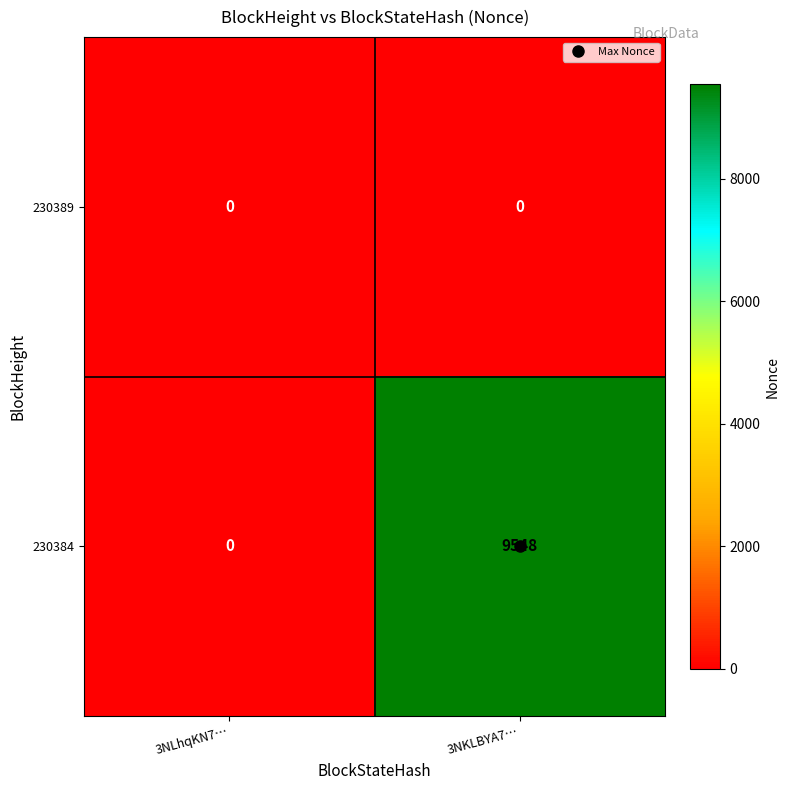

What is the average value of the 230384 series?

4774